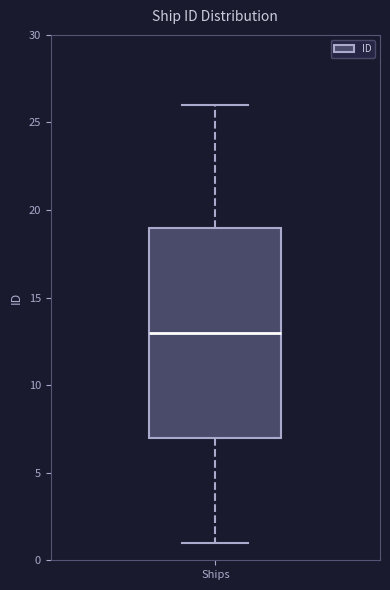

Read this box plot against the y-axis: the position of the median line, the range covered by the box, and the ends of both whiskers. The values are not printed on the chart, so give them approximately, as read against the axis.

median 13, box 7 to 19, whiskers 1 to 26